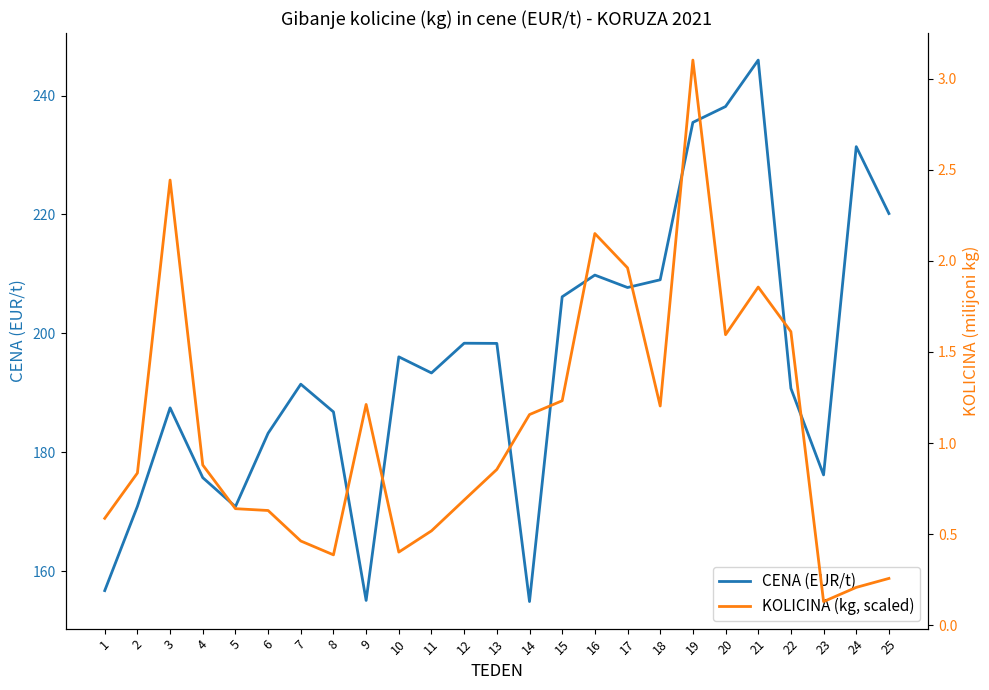

At how many categories does at least one series exceed 187?

16